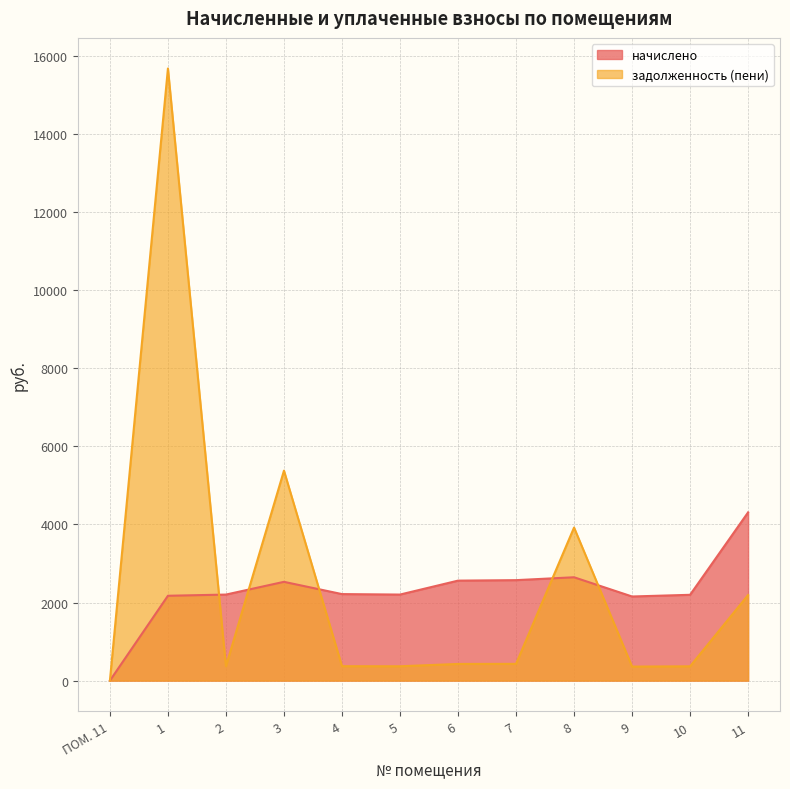

After their last crossing, which series has the higher values: начислено or задолженность (пени)?

начислено